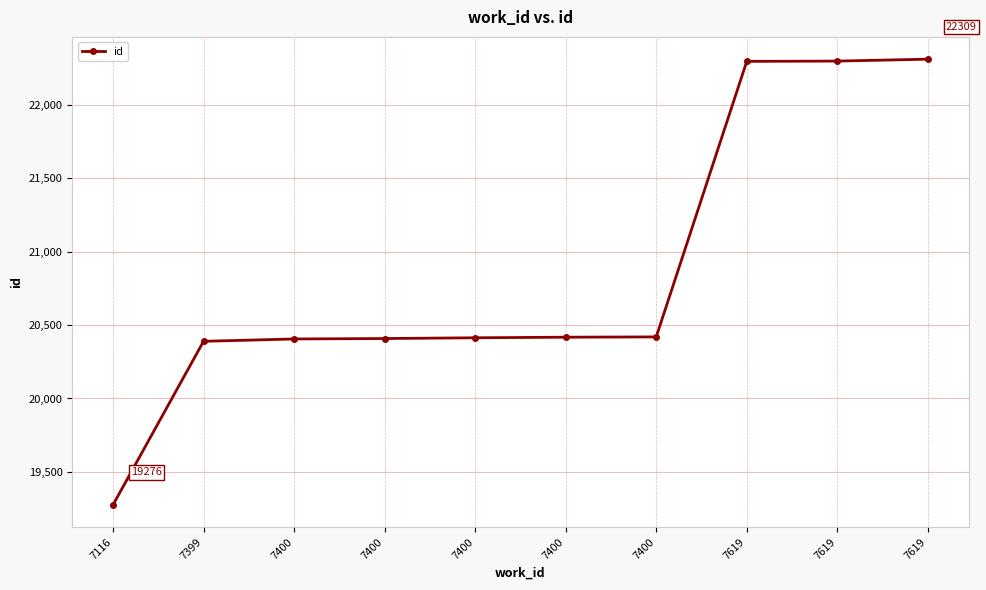

Is this an area chart (filled region under the line)?

No